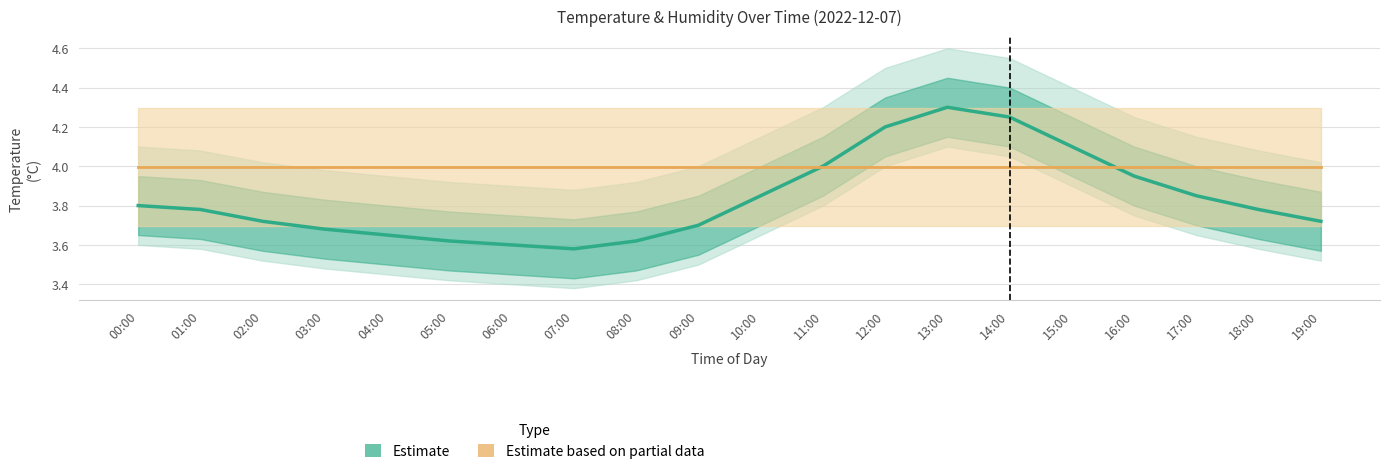

What is the highest value of the Estimate based on partial data series?

4.0